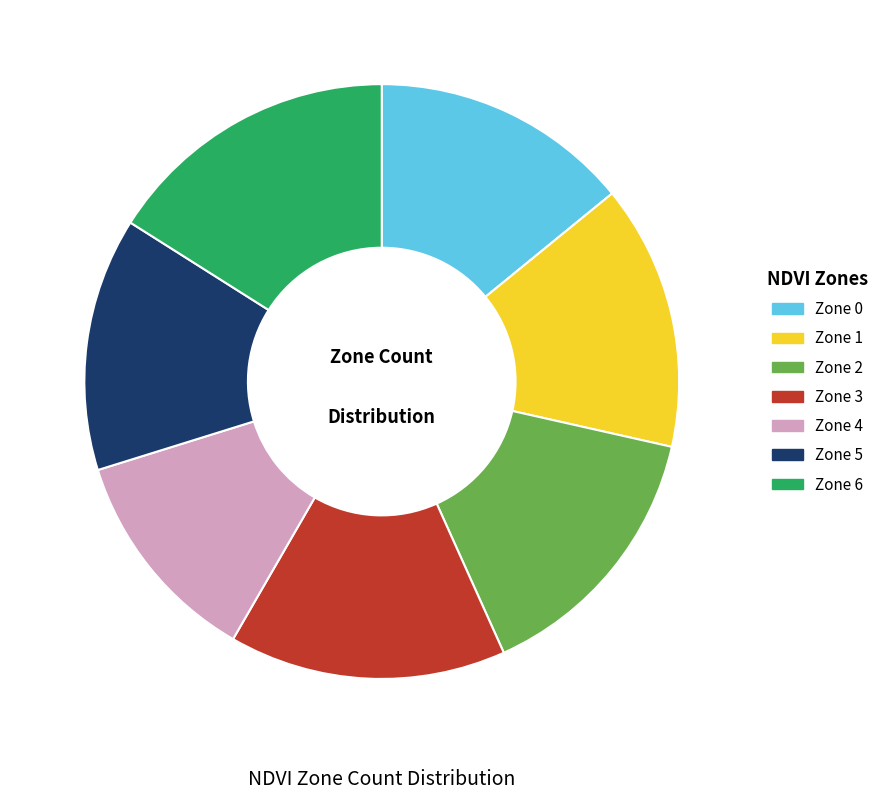

Which slice is the smallest?

Zone 4